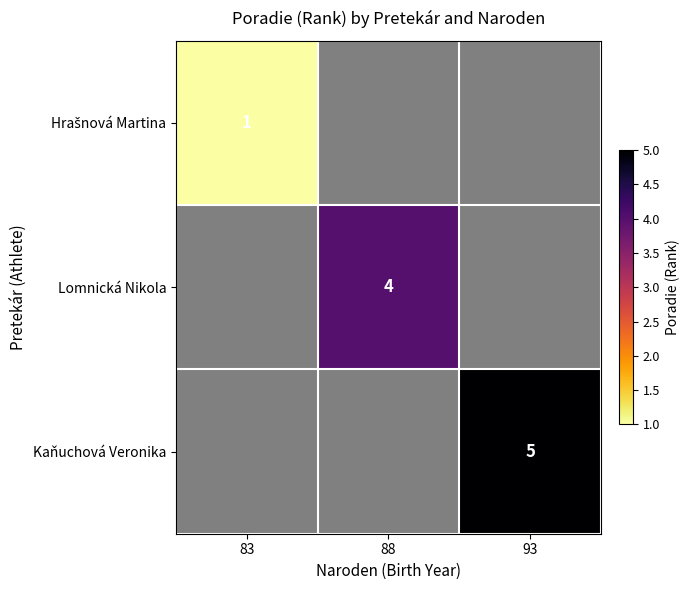

How many series are shown in this chart?

3